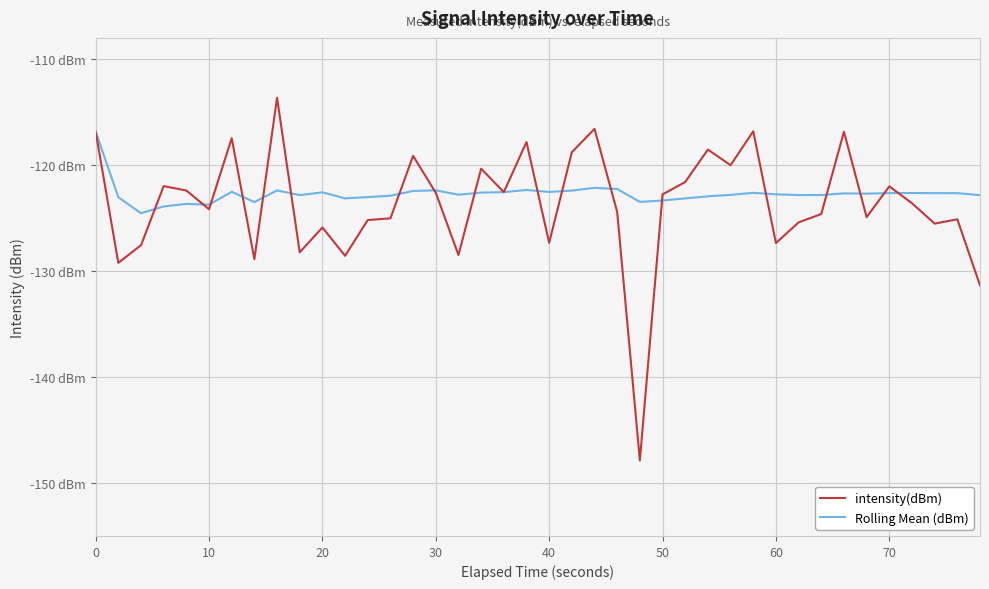

Which series has the largest total across all categories?

Rolling Mean (dBm)